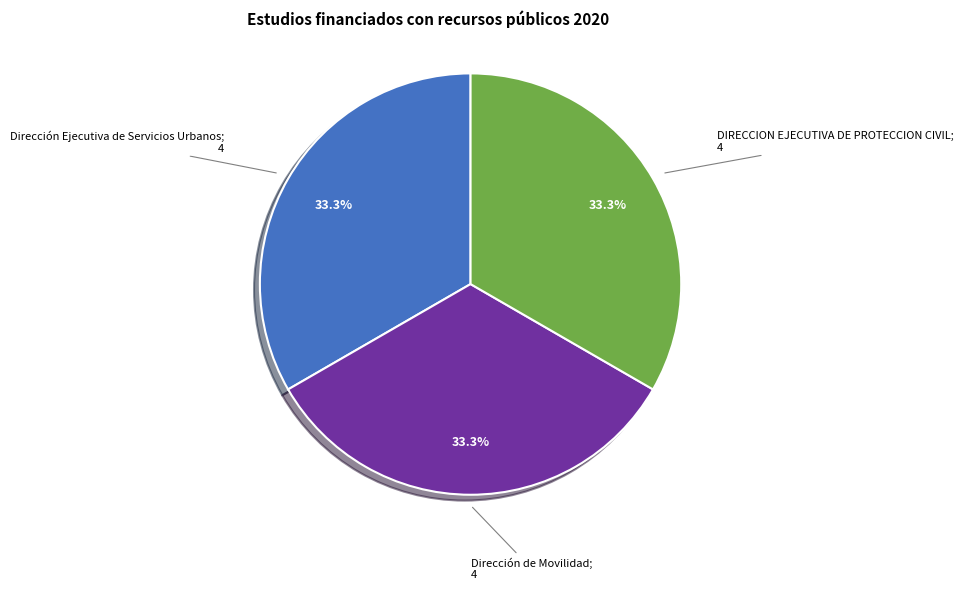

Does any single category account for the majority?

No